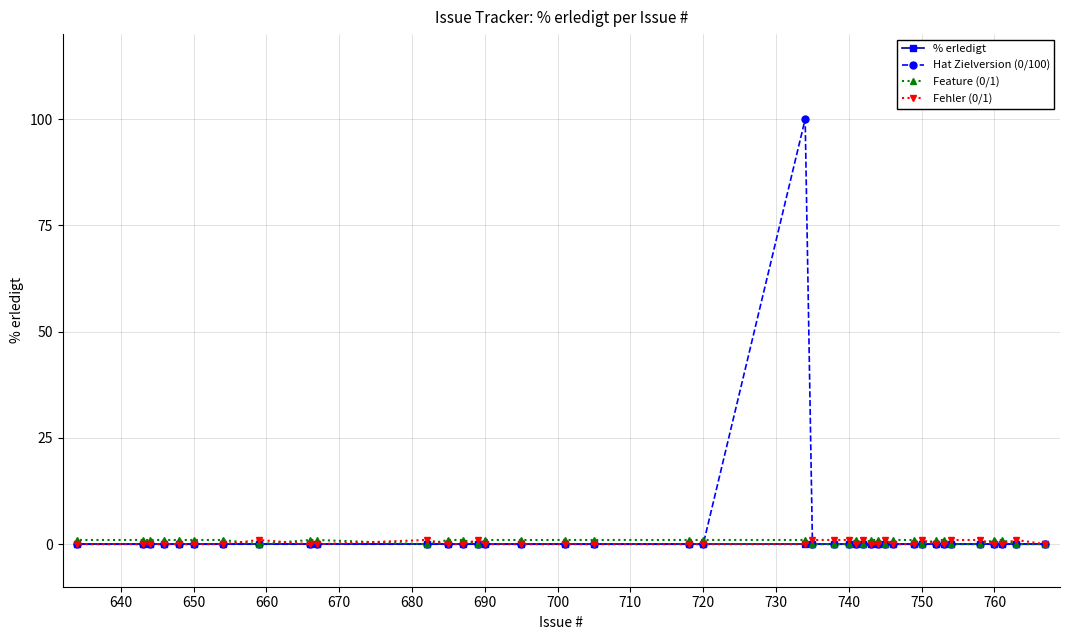

Where do Fehler (0/1) and Feature (0/1) first cross each other?

640 and 650